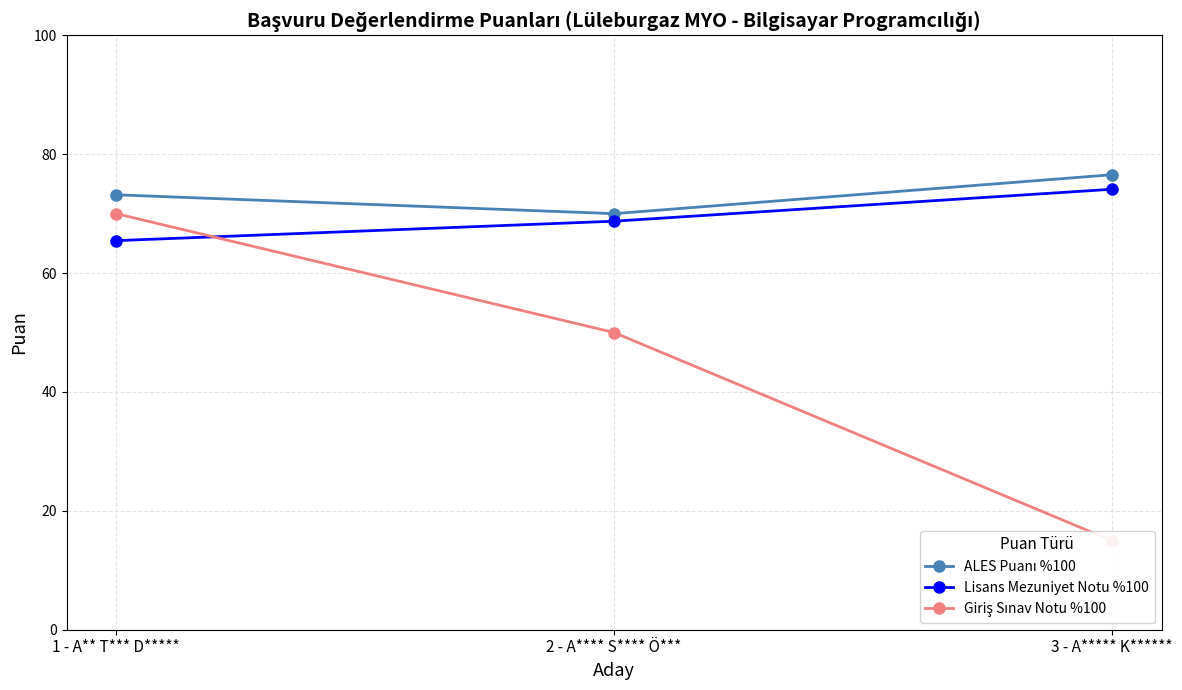

Count the number of categories in the chart.

3